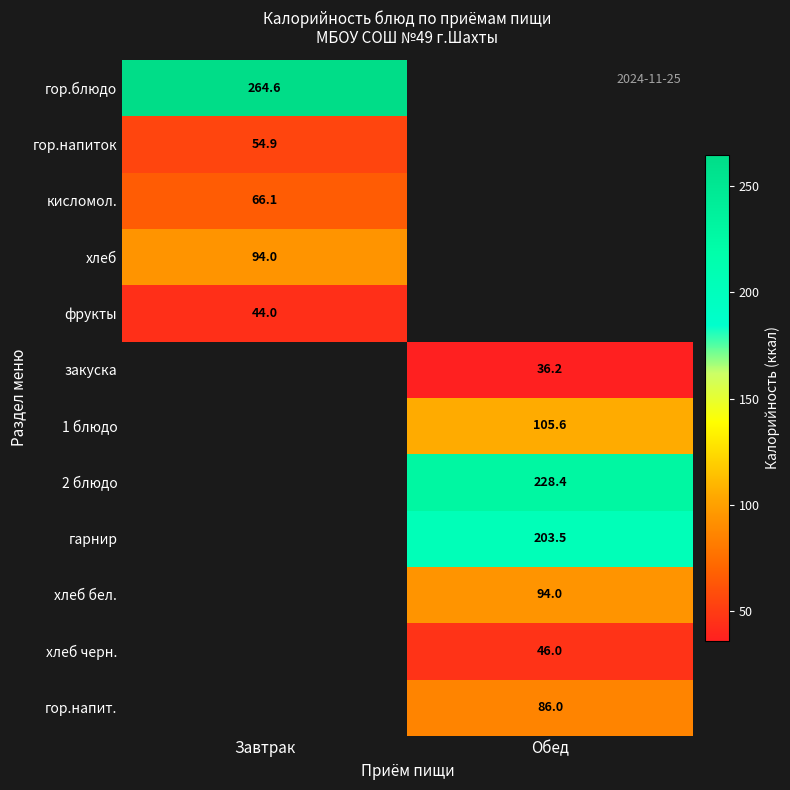

Which series has the widest spread of values?

гор.блюдо